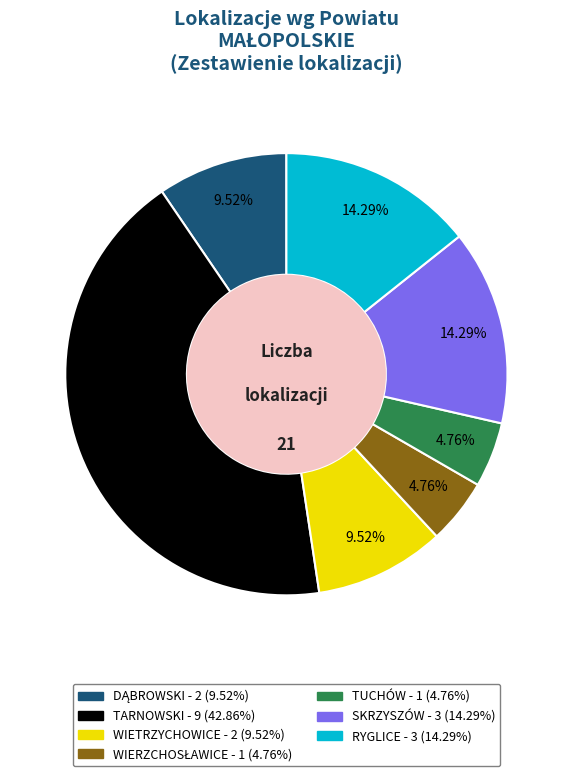

Which slice is the largest?

TARNOWSKI